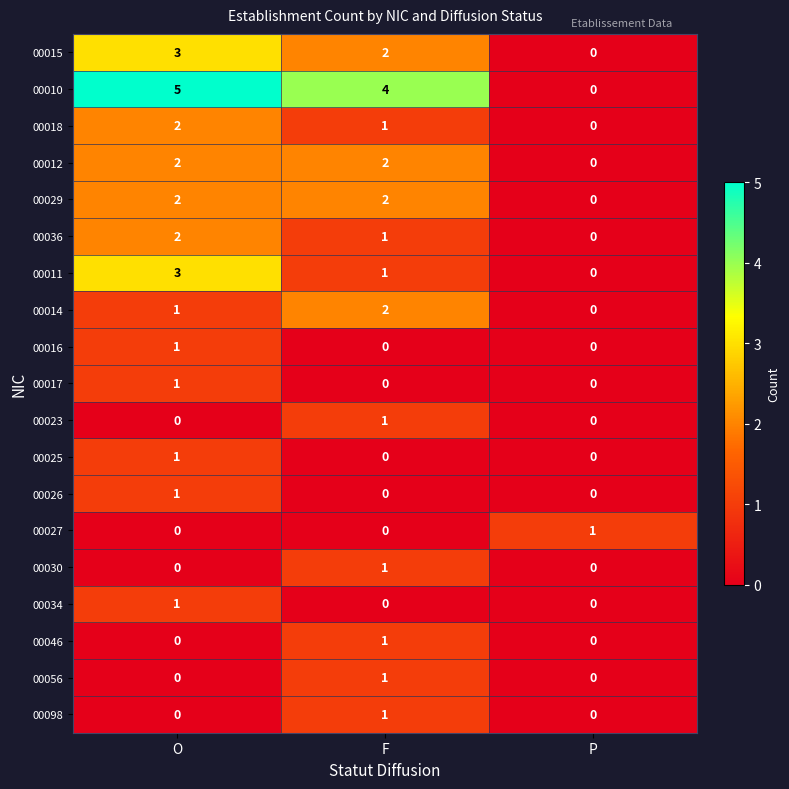

At which label does 00036 reach its peak?

O